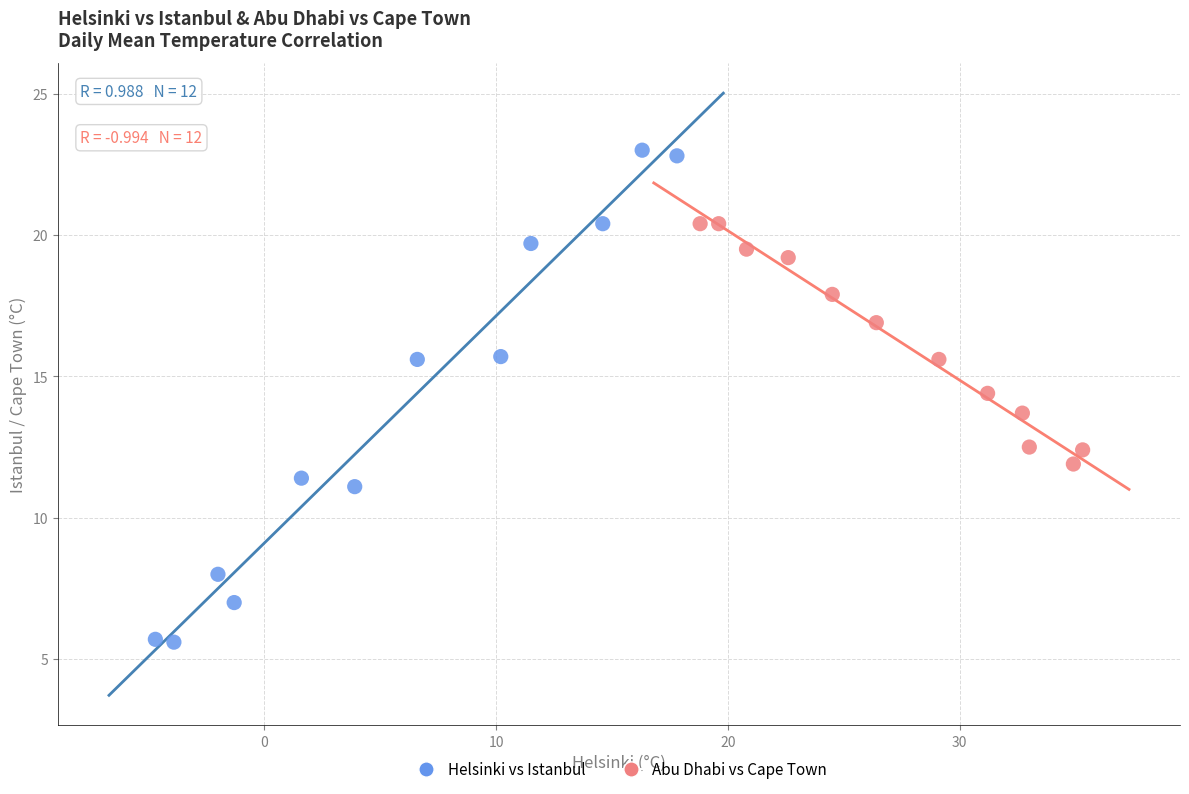

Which series reaches the minimum Y coordinate?

Helsinki vs Istanbul